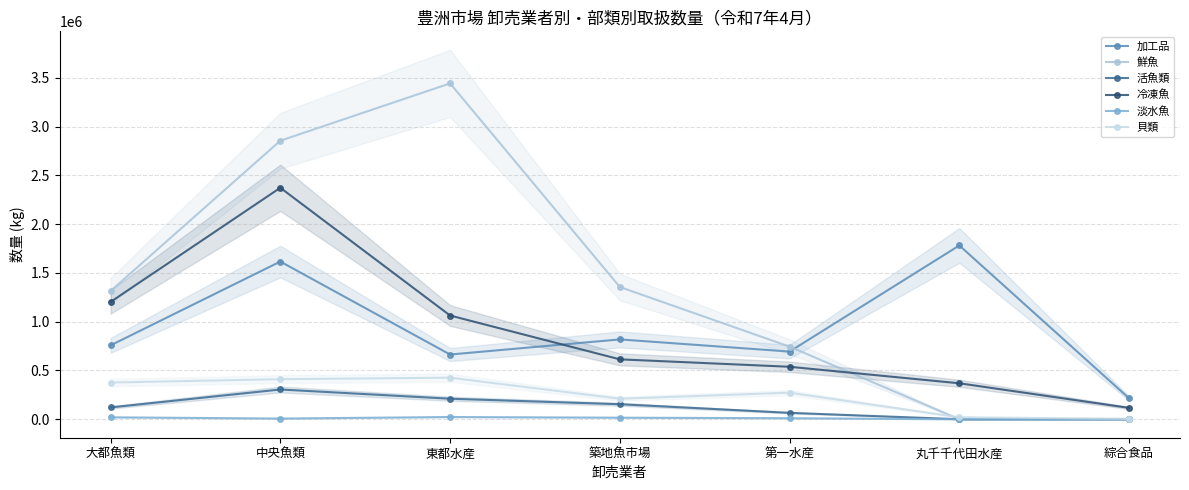

True or false: 活魚類 and 鮮魚 cross at least once.

False